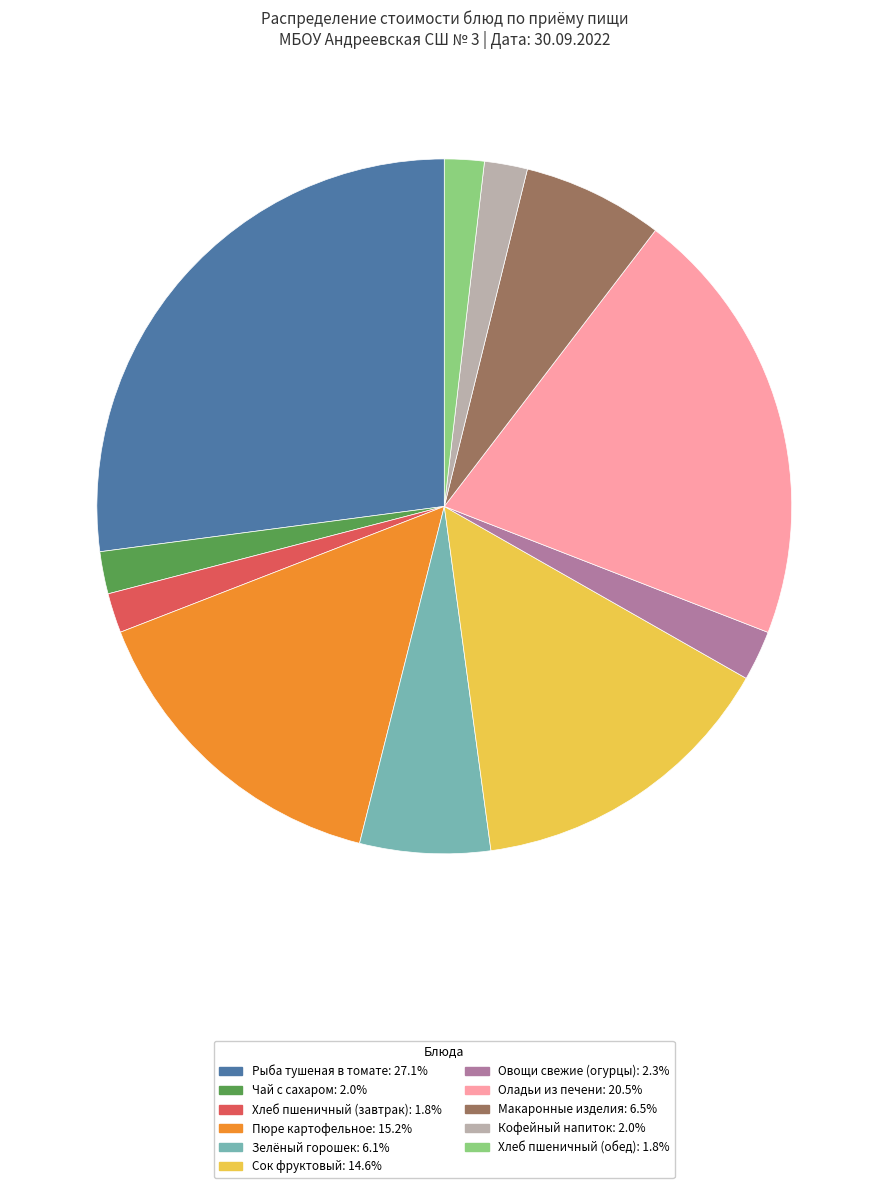

Does Чай с сахаром: 2.0% account for over 50% of the chart?

No